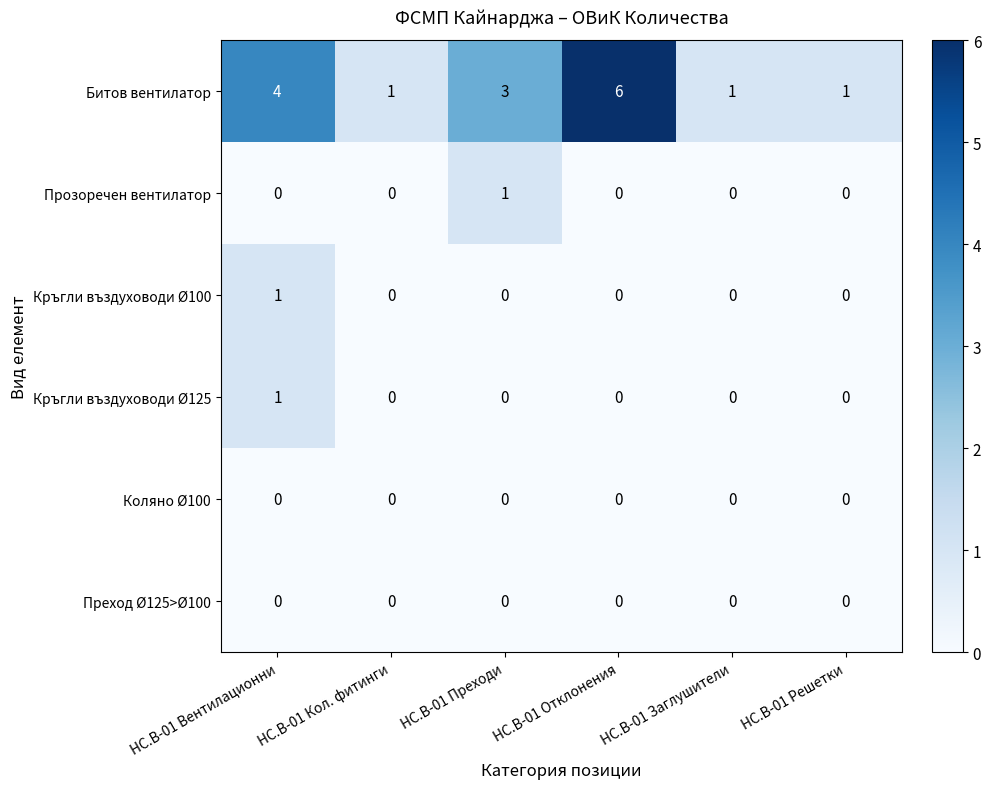

Which series has the largest range (max minus min)?

Битов вентилатор